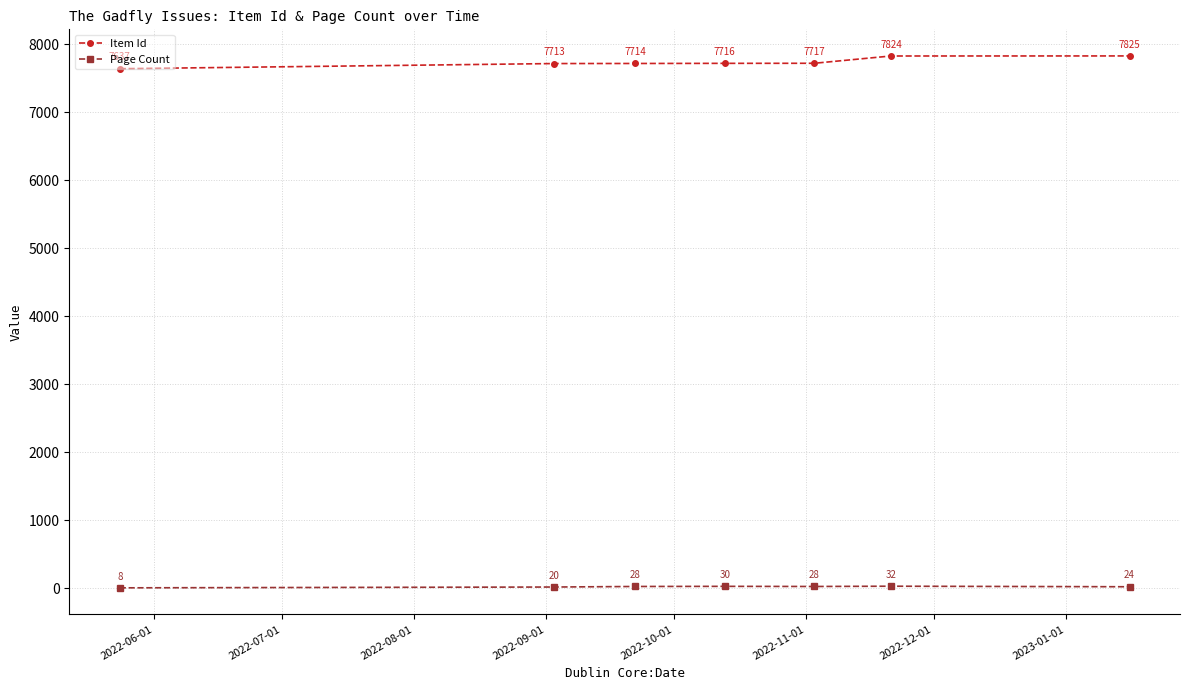

Does the chart have visible grid lines?

Yes